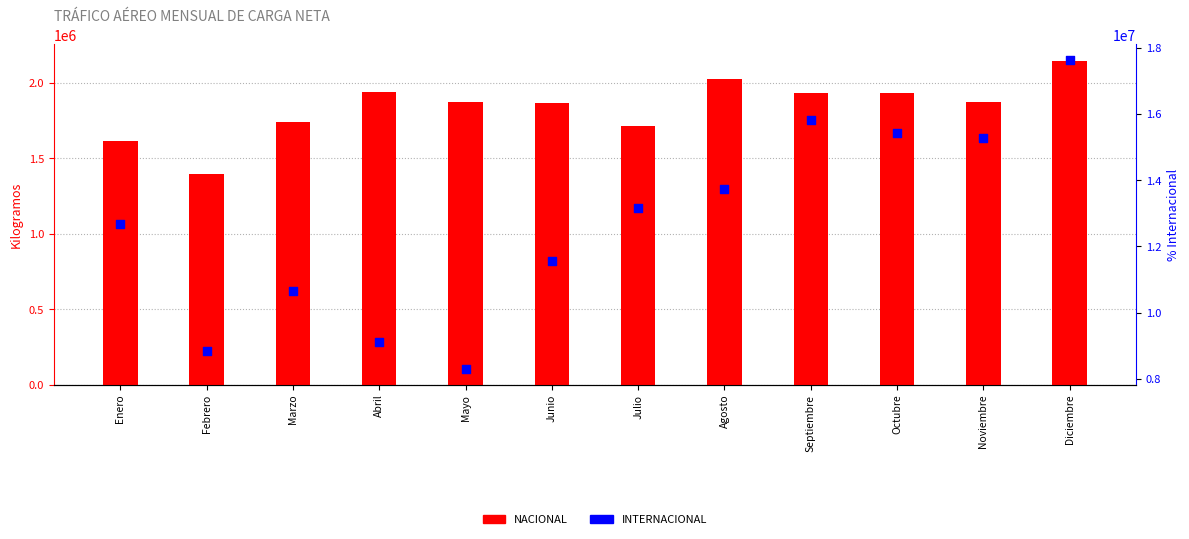

Which series has the widest spread of Y values?

INTERNACIONAL